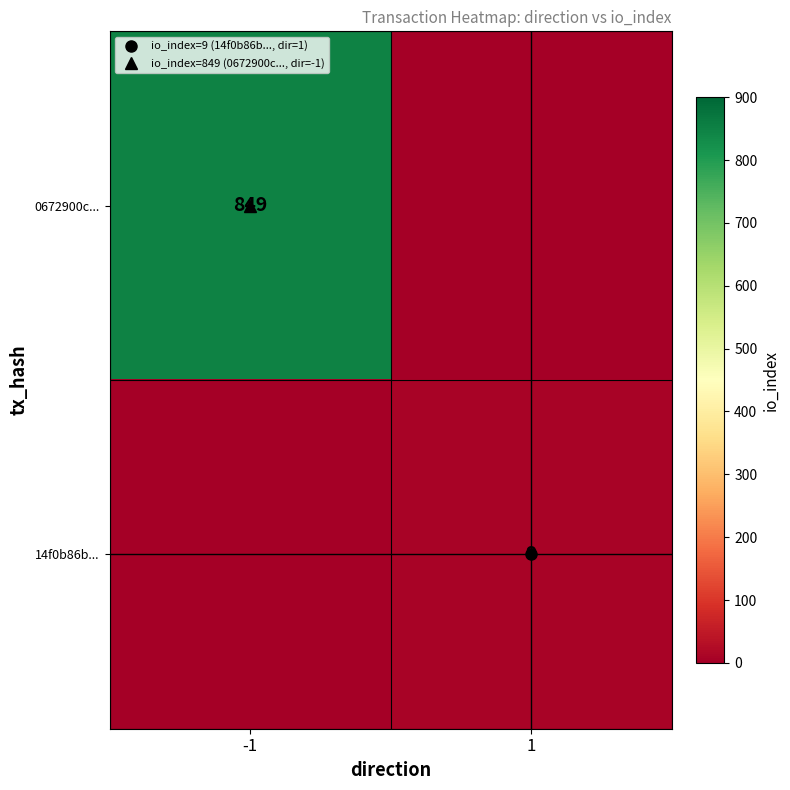

How many values in 14f0b86b... are above zero?

1